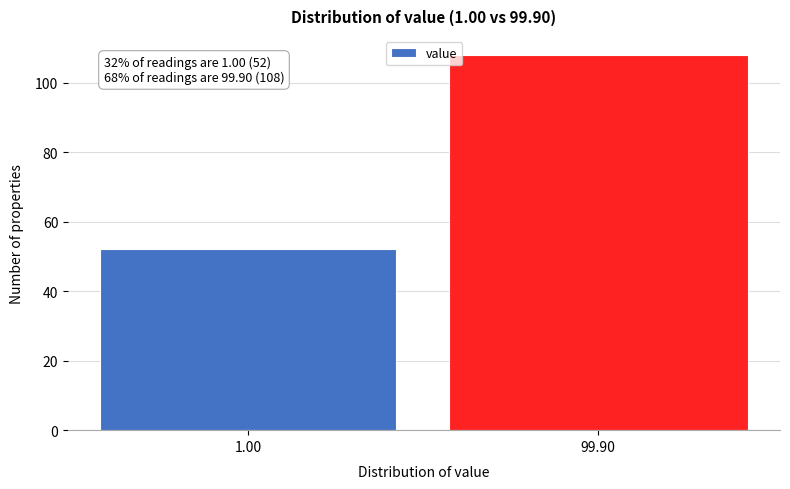

Reading left to right, transcribe all the data shown in this chart.

52	108